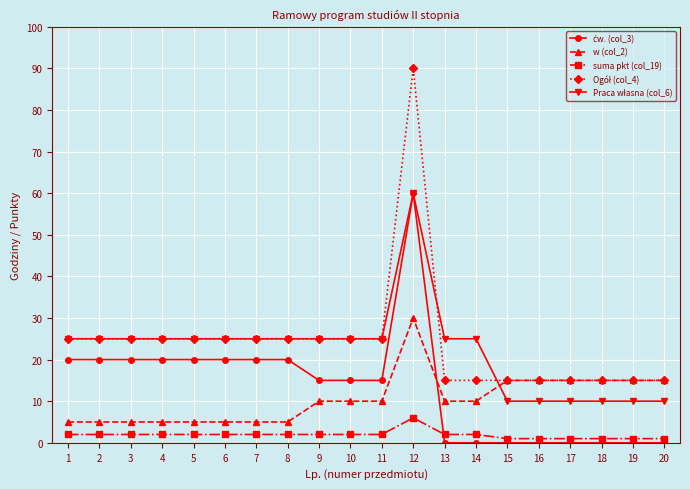

True or false: suma pkt (col_19) has a value of 2 at 3.

True